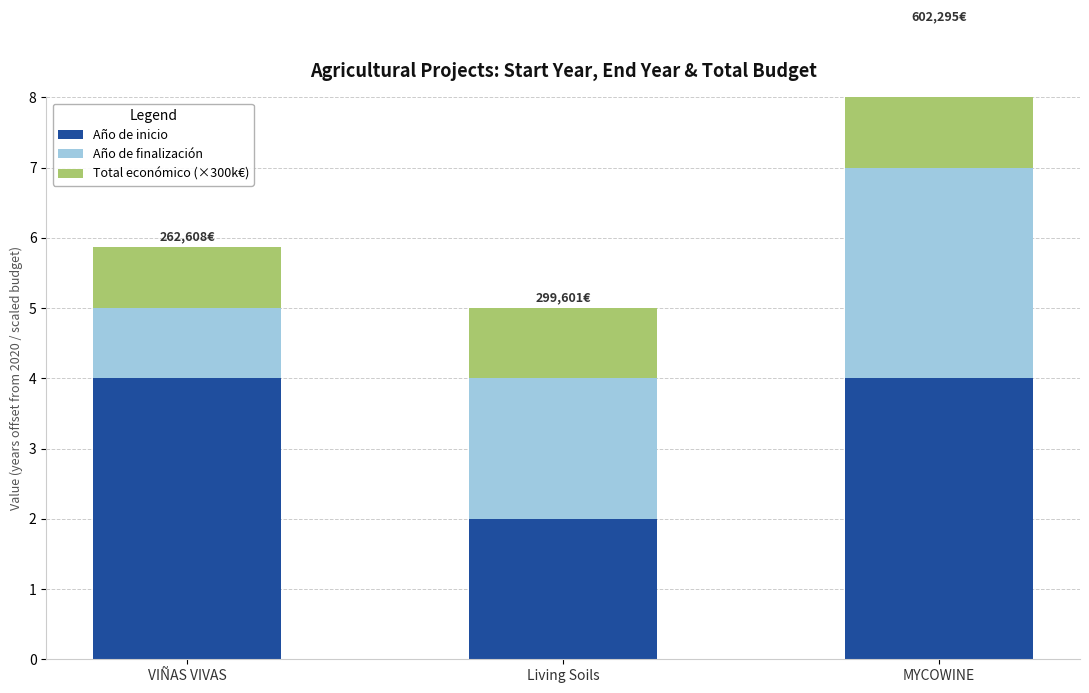

At which label is Año de inicio closest to 3?

VIÑAS VIVAS